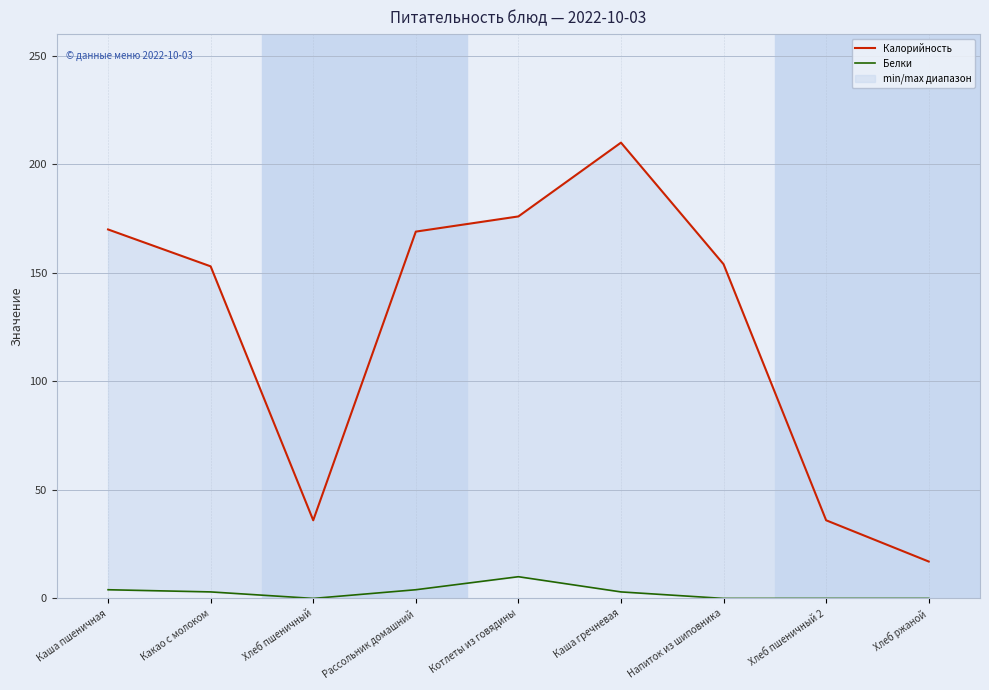

True or false: Калорийность and Белки cross at least once.

False